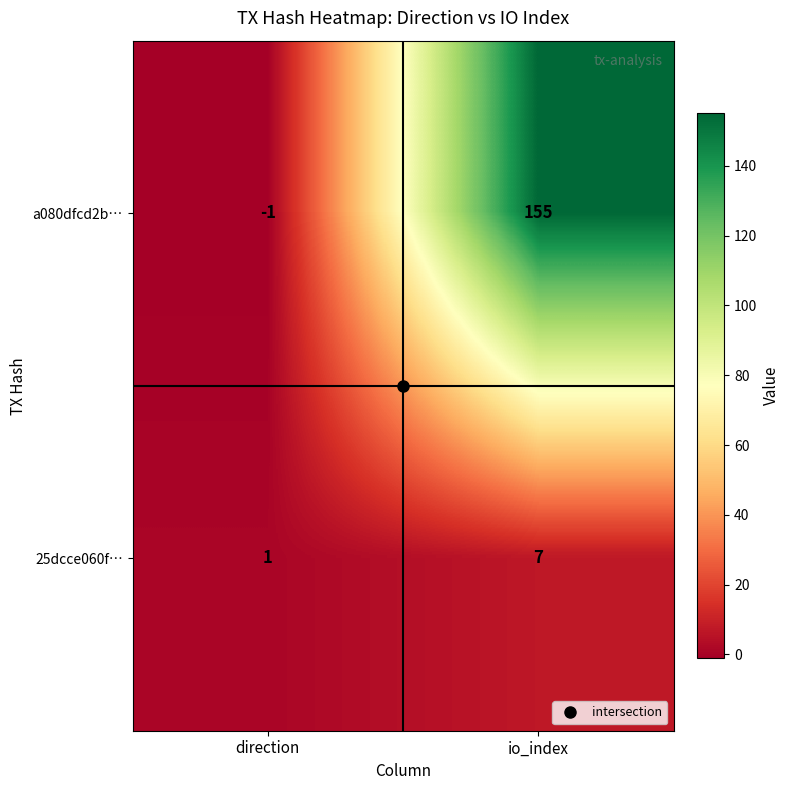

At io_index, list the series in order from smallest to largest.

25dcce060f…, a080dfcd2b…